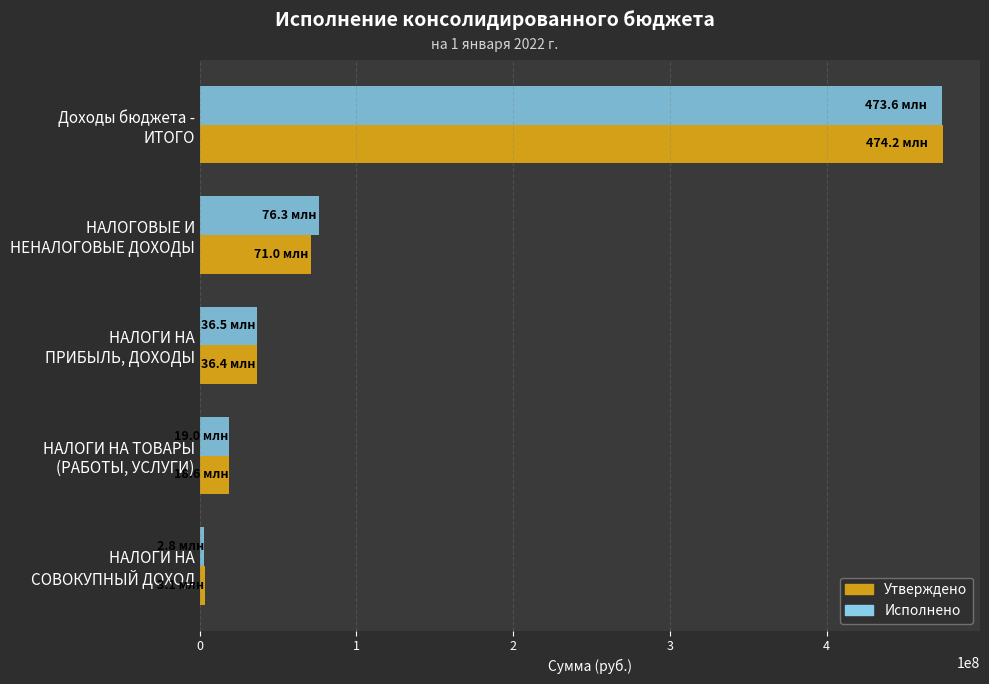

Rank the categories by Утверждено value from highest to lowest.

Доходы бюджета -
ИТОГО, НАЛОГОВЫЕ И
НЕНАЛОГОВЫЕ ДОХОДЫ, НАЛОГИ НА
ПРИБЫЛЬ, ДОХОДЫ, НАЛОГИ НА ТОВАРЫ
(РАБОТЫ, УСЛУГИ), НАЛОГИ НА
СОВОКУПНЫЙ ДОХОД